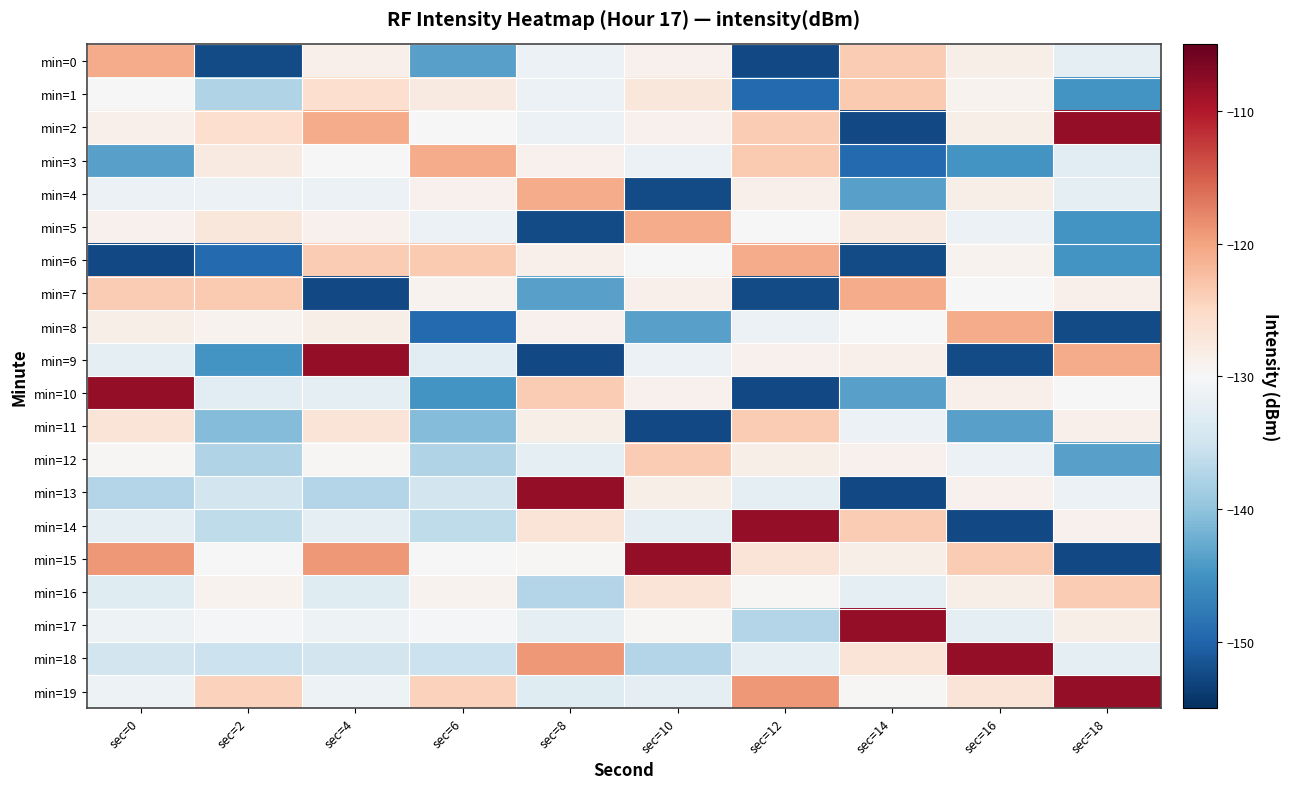

Reading left to right, what are all the values shown in this chart?

min=0: sec=0=-120.8	sec=2=-152.3	sec=4=-128.7	sec=6=-143.6	sec=8=-131.5	sec=10=-129.0	sec=12=-152.6	sec=14=-123.7	sec=16=-128.6	sec=18=-132.5
min=1: sec=0=-130.1	sec=2=-137.6	sec=4=-125.8	sec=6=-127.7	sec=8=-131.5	sec=10=-127.2	sec=12=-149.3	sec=14=-123.4	sec=16=-129.1	sec=18=-144.9
min=2: sec=0=-128.7	sec=2=-125.8	sec=4=-120.8	sec=6=-130.1	sec=8=-131.5	sec=10=-129.0	sec=12=-123.7	sec=14=-152.6	sec=16=-128.6	sec=18=-108.0
min=3: sec=0=-143.6	sec=2=-127.7	sec=4=-130.1	sec=6=-120.8	sec=8=-129.0	sec=10=-131.5	sec=12=-123.4	sec=14=-149.3	sec=16=-144.9	sec=18=-132.6
min=4: sec=0=-131.5	sec=2=-131.5	sec=4=-131.5	sec=6=-129.0	sec=8=-120.8	sec=10=-152.3	sec=12=-128.7	sec=14=-143.6	sec=16=-128.6	sec=18=-132.5
min=5: sec=0=-129.0	sec=2=-127.2	sec=4=-129.0	sec=6=-131.5	sec=8=-152.3	sec=10=-120.8	sec=12=-130.1	sec=14=-127.7	sec=16=-131.5	sec=18=-144.9
min=6: sec=0=-152.6	sec=2=-149.3	sec=4=-123.7	sec=6=-123.4	sec=8=-128.7	sec=10=-130.1	sec=12=-120.8	sec=14=-152.3	sec=16=-129.1	sec=18=-144.9
min=7: sec=0=-123.7	sec=2=-123.4	sec=4=-152.6	sec=6=-129.1	sec=8=-143.6	sec=10=-128.7	sec=12=-152.3	sec=14=-120.8	sec=16=-130.1	sec=18=-128.7
min=8: sec=0=-128.6	sec=2=-129.1	sec=4=-128.6	sec=6=-149.3	sec=8=-129.0	sec=10=-143.6	sec=12=-131.5	sec=14=-130.1	sec=16=-120.8	sec=18=-152.3
min=9: sec=0=-132.5	sec=2=-144.9	sec=4=-108.0	sec=6=-132.6	sec=8=-152.6	sec=10=-131.5	sec=12=-129.0	sec=14=-128.7	sec=16=-152.3	sec=18=-120.8
min=10: sec=0=-108.0	sec=2=-132.6	sec=4=-132.5	sec=6=-144.9	sec=8=-123.7	sec=10=-129.0	sec=12=-152.6	sec=14=-143.6	sec=16=-128.7	sec=18=-130.1
min=11: sec=0=-126.7	sec=2=-140.9	sec=4=-126.7	sec=6=-140.9	sec=8=-128.6	sec=10=-152.6	sec=12=-123.7	sec=14=-131.5	sec=16=-143.6	sec=18=-128.7
min=12: sec=0=-129.7	sec=2=-137.5	sec=4=-129.7	sec=6=-137.5	sec=8=-132.5	sec=10=-123.7	sec=12=-128.6	sec=14=-129.0	sec=16=-131.5	sec=18=-143.6
min=13: sec=0=-137.3	sec=2=-134.7	sec=4=-137.3	sec=6=-134.7	sec=8=-108.0	sec=10=-128.6	sec=12=-132.5	sec=14=-152.6	sec=16=-129.0	sec=18=-131.5
min=14: sec=0=-132.4	sec=2=-136.3	sec=4=-132.4	sec=6=-136.3	sec=8=-126.7	sec=10=-132.5	sec=12=-108.0	sec=14=-123.7	sec=16=-152.6	sec=18=-129.0
min=15: sec=0=-119.1	sec=2=-130.1	sec=4=-119.1	sec=6=-130.1	sec=8=-129.7	sec=10=-108.0	sec=12=-126.7	sec=14=-128.6	sec=16=-123.7	sec=18=-152.6
min=16: sec=0=-132.9	sec=2=-129.1	sec=4=-132.9	sec=6=-129.1	sec=8=-137.3	sec=10=-126.7	sec=12=-129.7	sec=14=-132.5	sec=16=-128.6	sec=18=-123.7
min=17: sec=0=-131.4	sec=2=-130.5	sec=4=-131.4	sec=6=-130.5	sec=8=-132.4	sec=10=-129.7	sec=12=-137.3	sec=14=-108.0	sec=16=-132.5	sec=18=-128.6
min=18: sec=0=-134.7	sec=2=-135.3	sec=4=-134.7	sec=6=-135.3	sec=8=-119.1	sec=10=-137.3	sec=12=-132.4	sec=14=-126.7	sec=16=-108.0	sec=18=-132.5
min=19: sec=0=-131.4	sec=2=-124.2	sec=4=-131.4	sec=6=-124.2	sec=8=-132.9	sec=10=-132.4	sec=12=-119.1	sec=14=-129.7	sec=16=-126.7	sec=18=-108.0